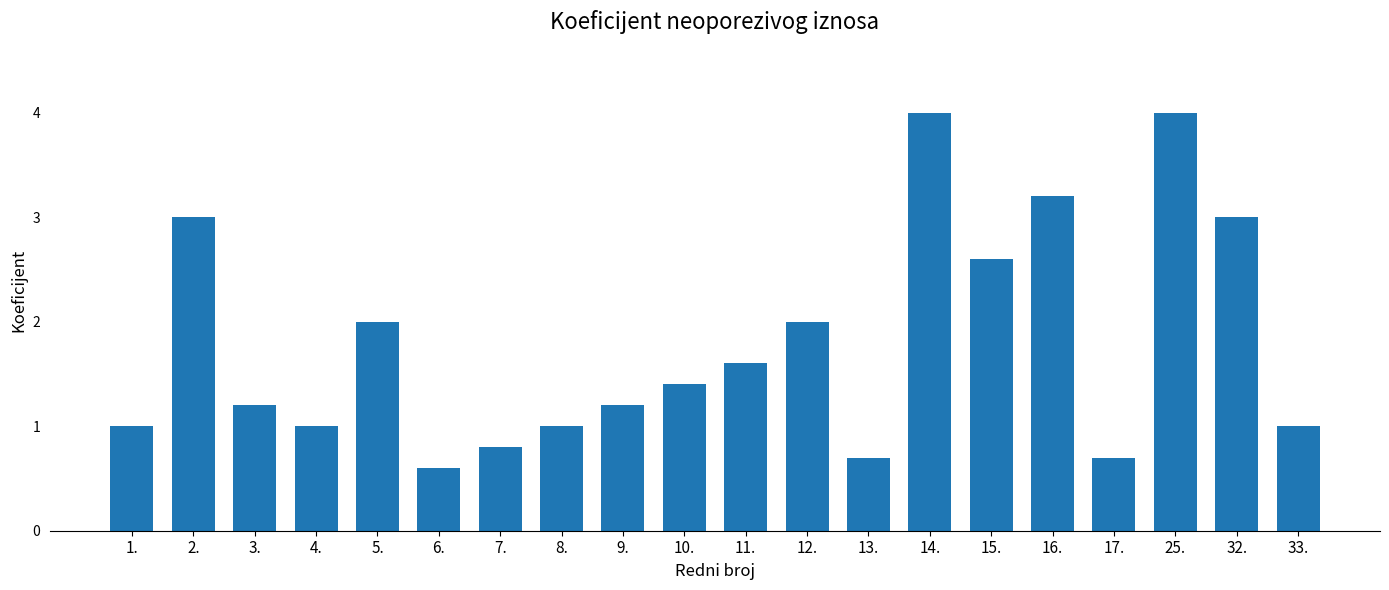

What is the average value?

1.8